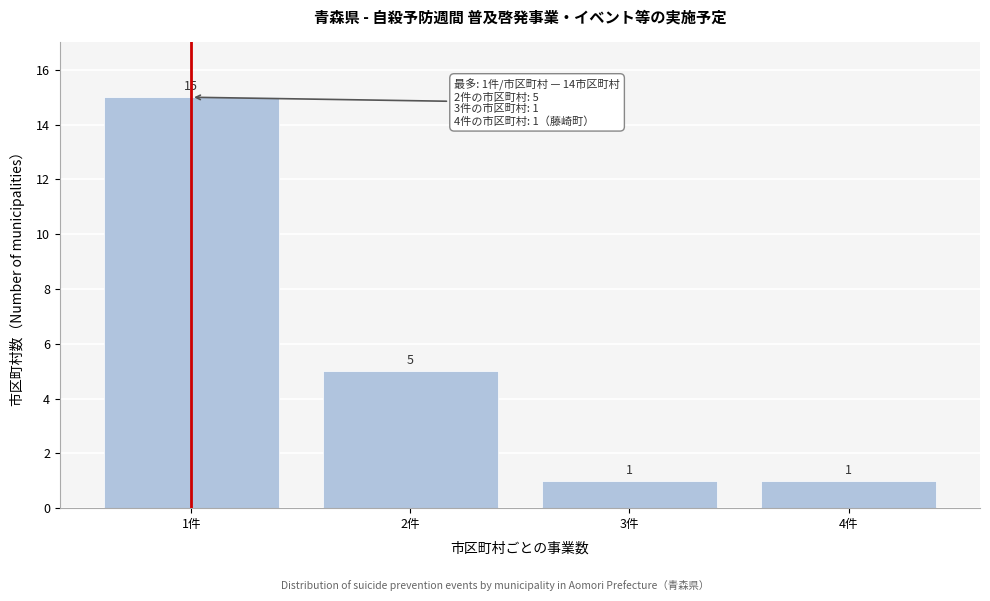

Reading left to right, list every bar in this chart as the range it spans on the x-axis followed by its height.

0.5 to 1.5: 15
1.5 to 2.5: 5
2.5 to 3.5: 1
3.5 to 4.5: 1